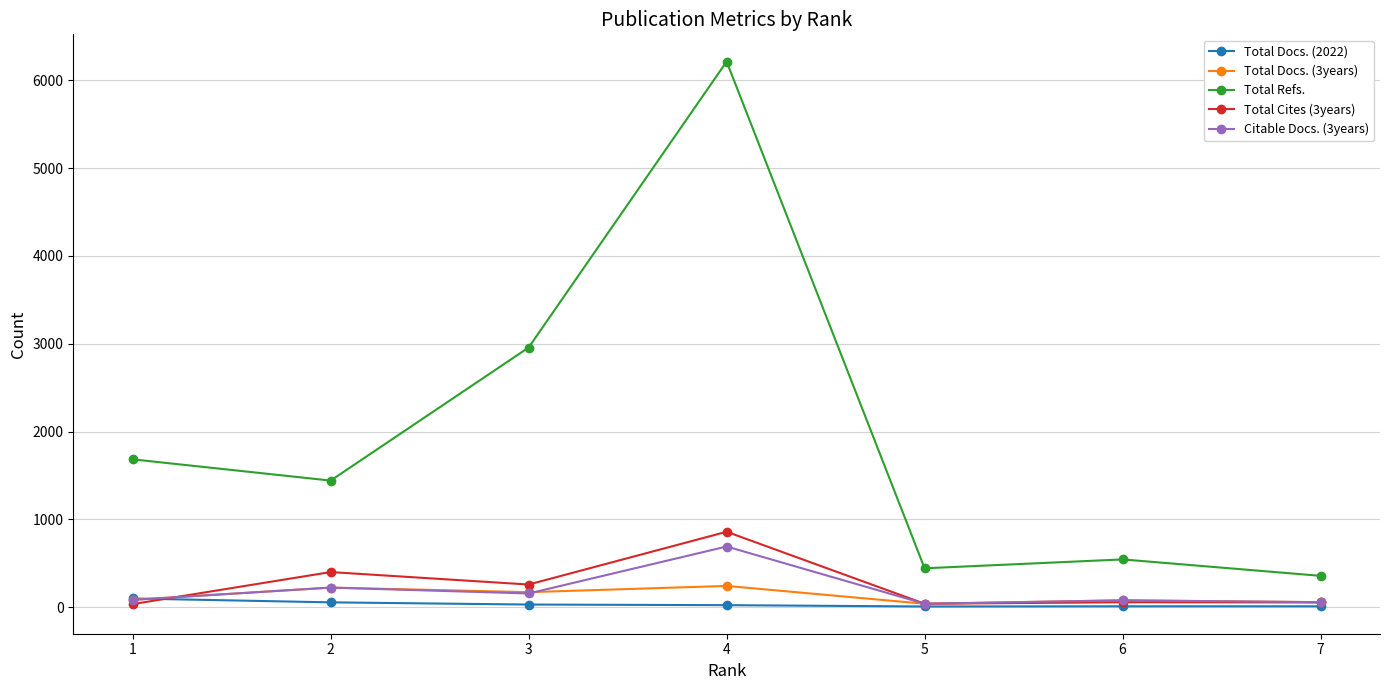

True or false: Total Refs. has more than 0 points higher than both neighbors.

True